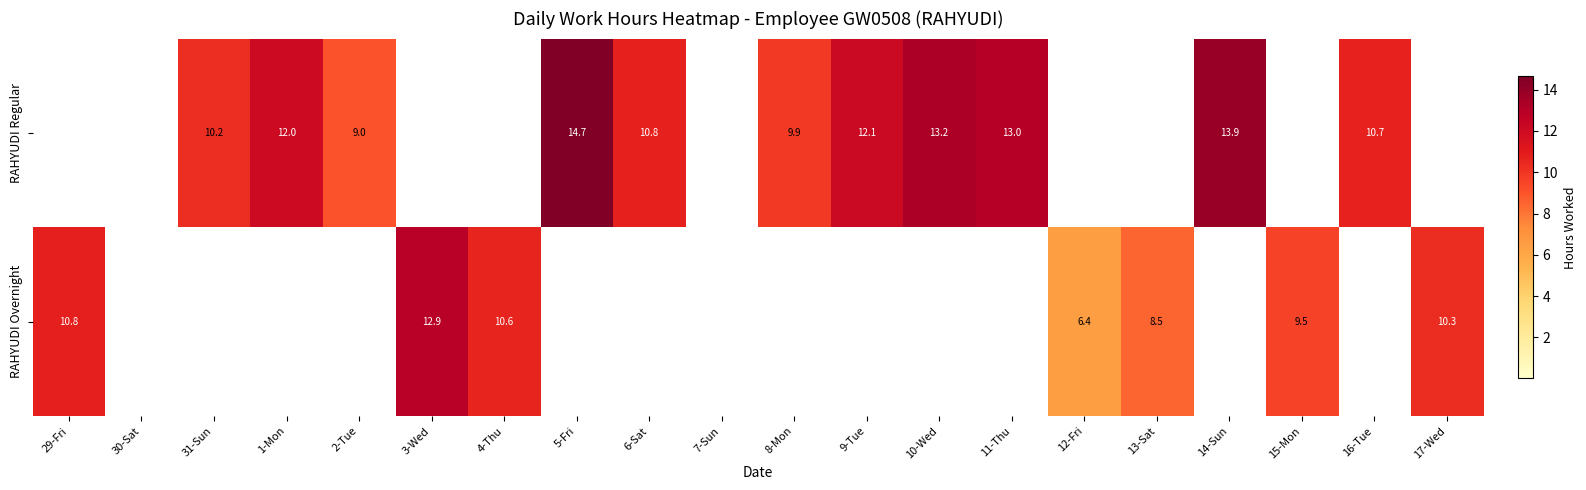

The RAHYUDI Regular series shows 12.1 at 9-Tue. True or false?

True